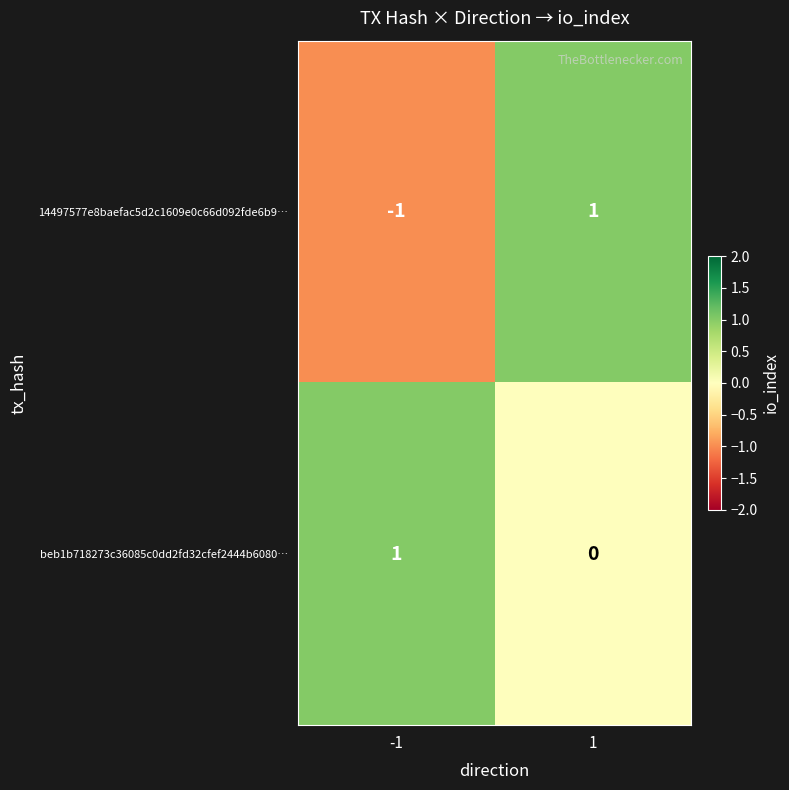

Count the number of data series in this chart.

2